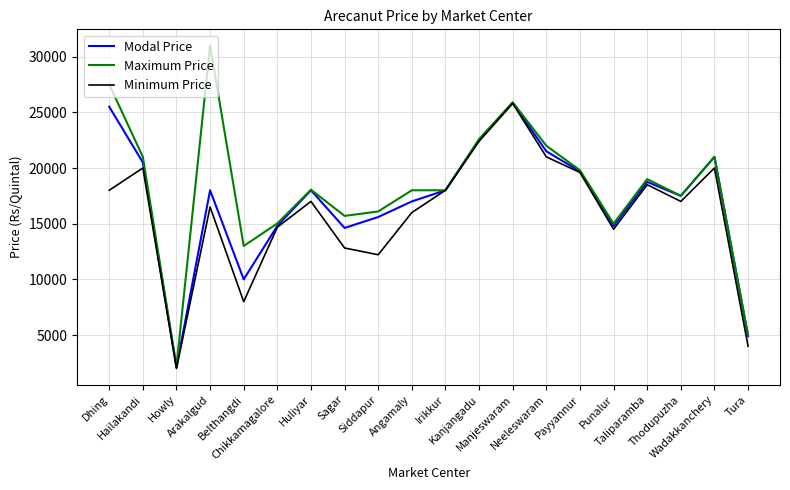

List the series in order of their overall mean, lowest first.

Minimum Price, Modal Price, Maximum Price